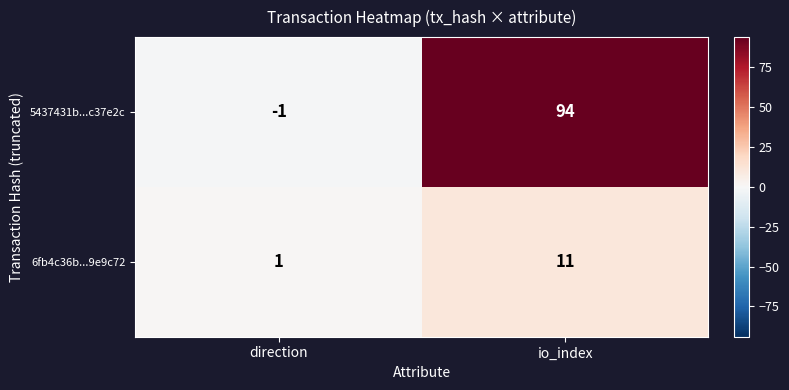

How many distinct data groups are displayed?

2